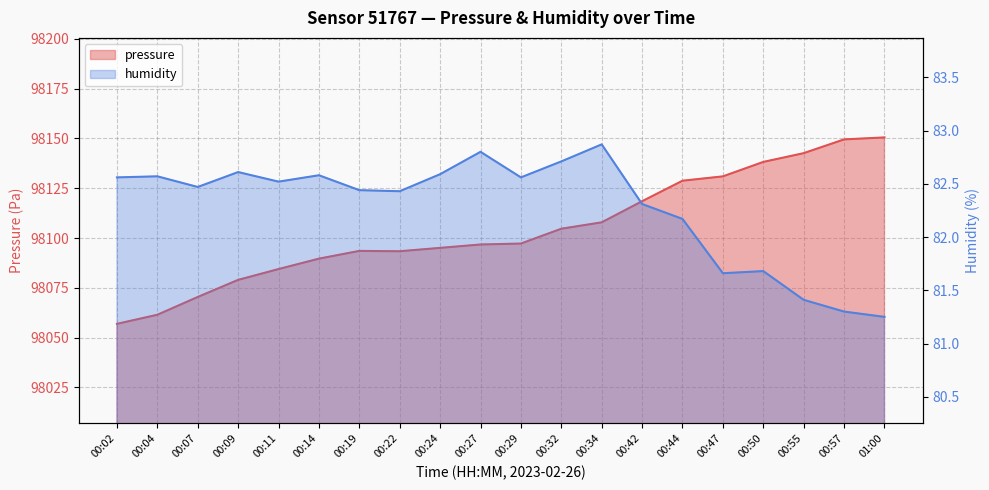

How many lines are shown in the chart?

2